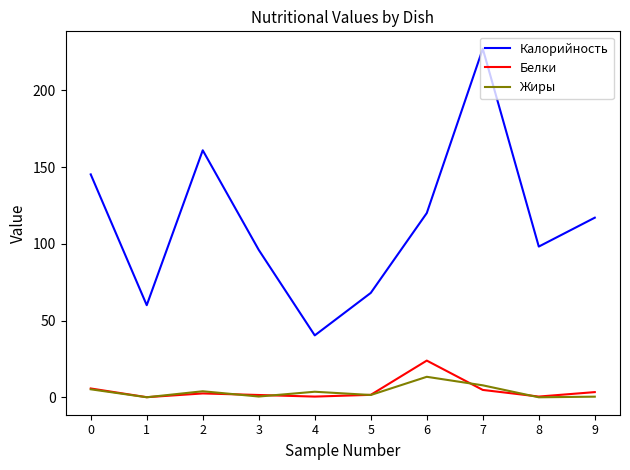

What is the greatest value displayed?

227.0